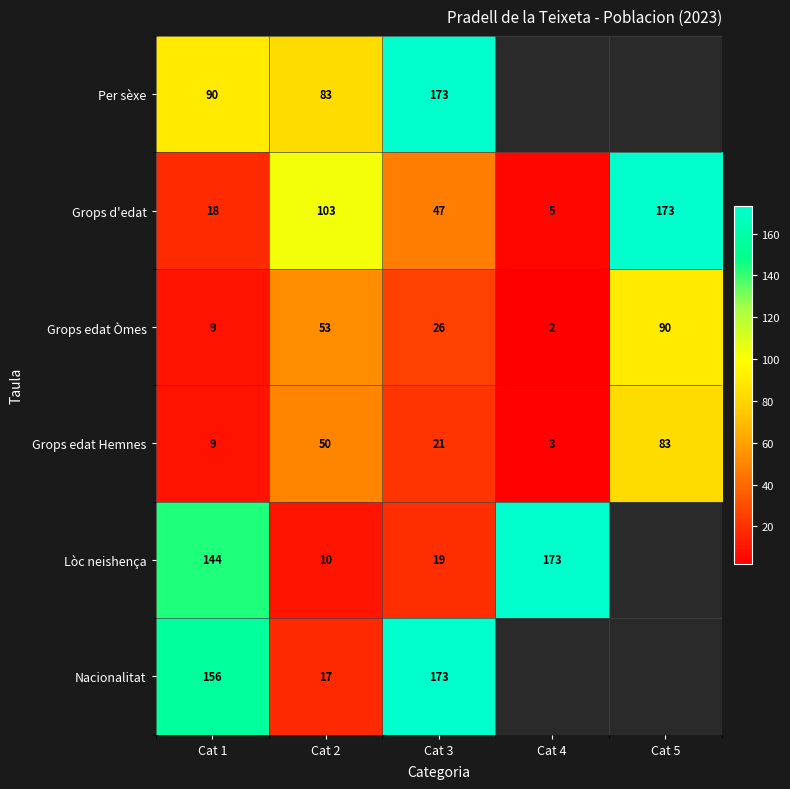

What is the minimum value for Grops edat Hemnes?

3